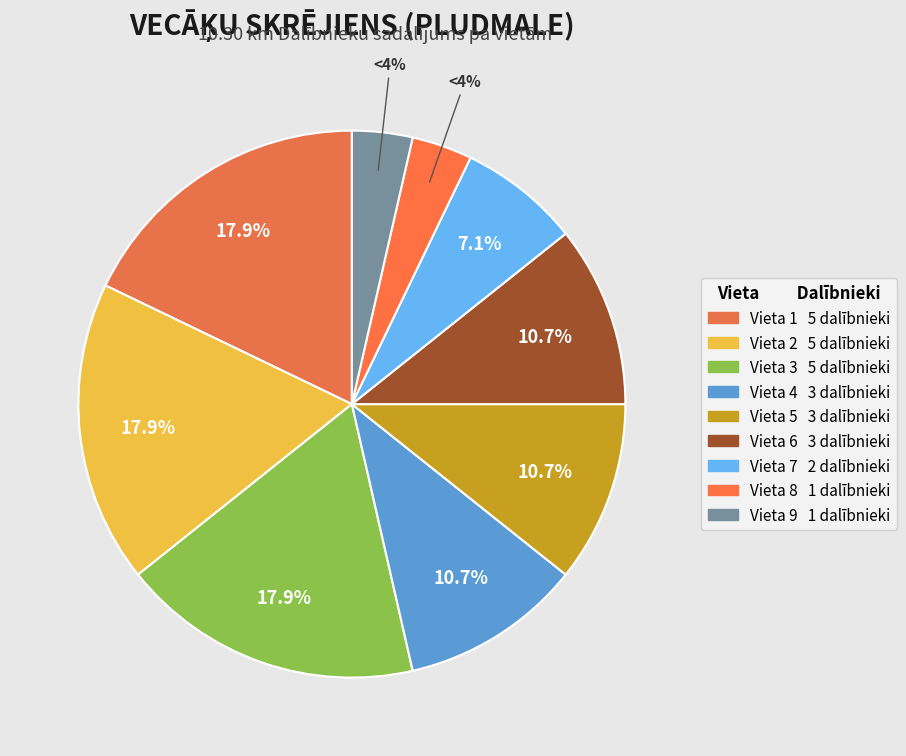

Count the number of slices in the pie.

9